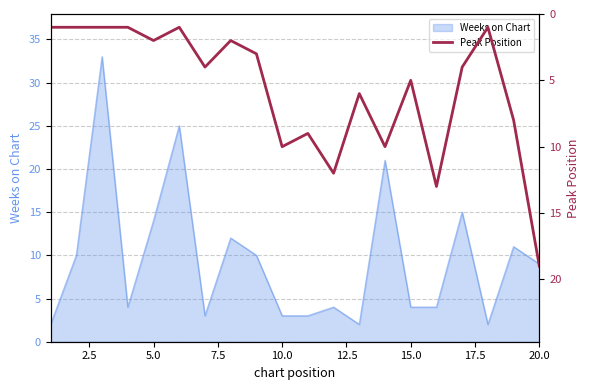

The value of Weeks on Chart at 10.0 is 3. True or false?

True